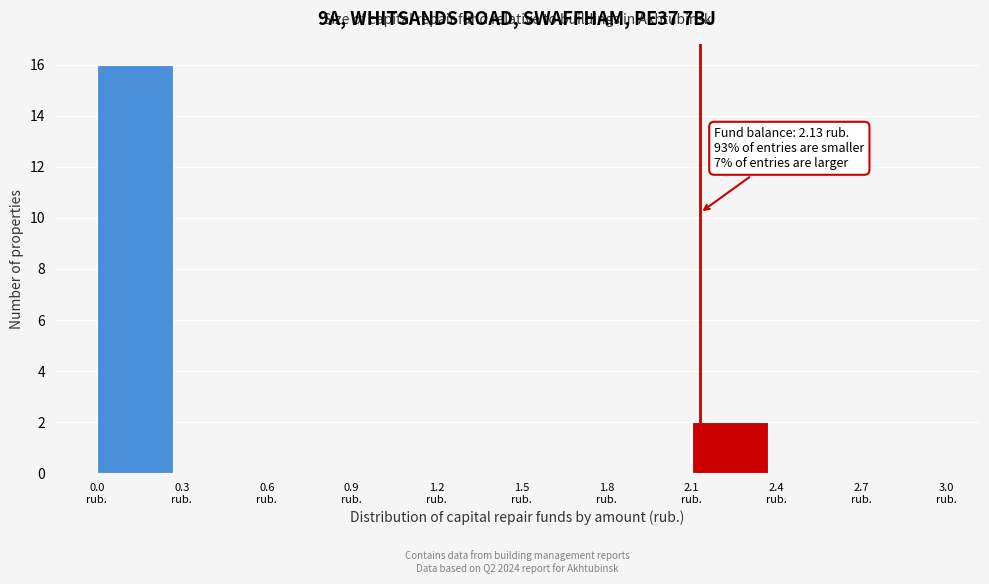

Which range on the x-axis has the tallest bar?

0.0 to 0.3